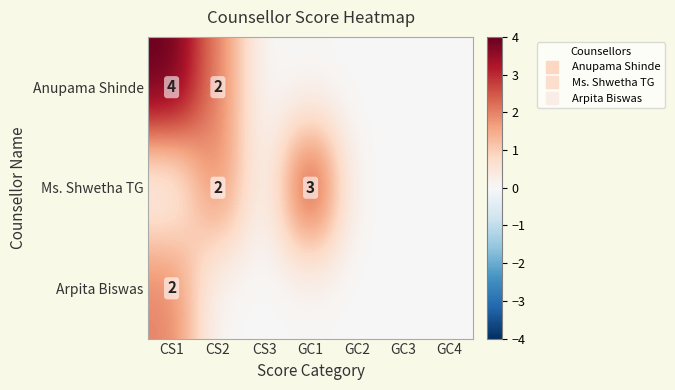

At which category is the sum across all series the highest?

CS1